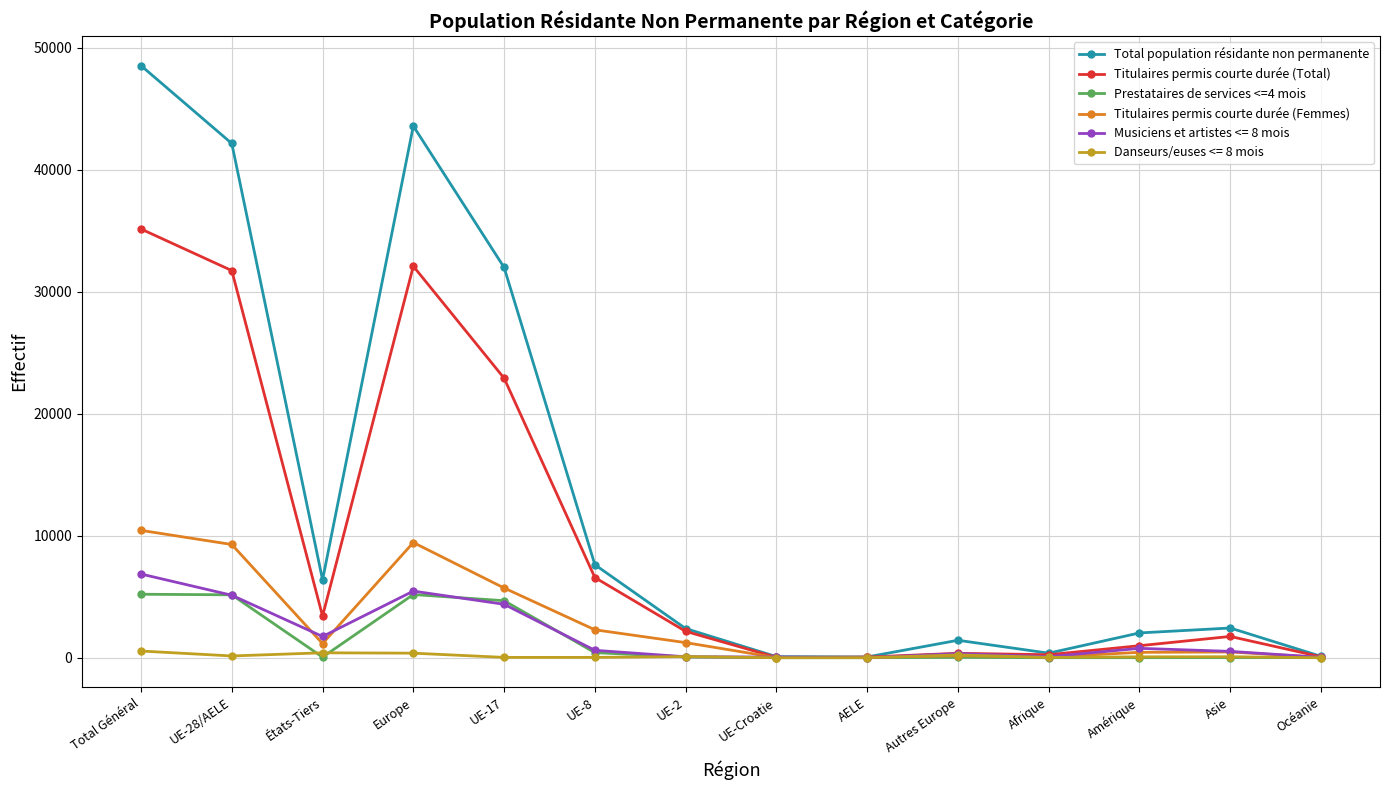

At which category does the chart reach its peak across all series?

Total Général